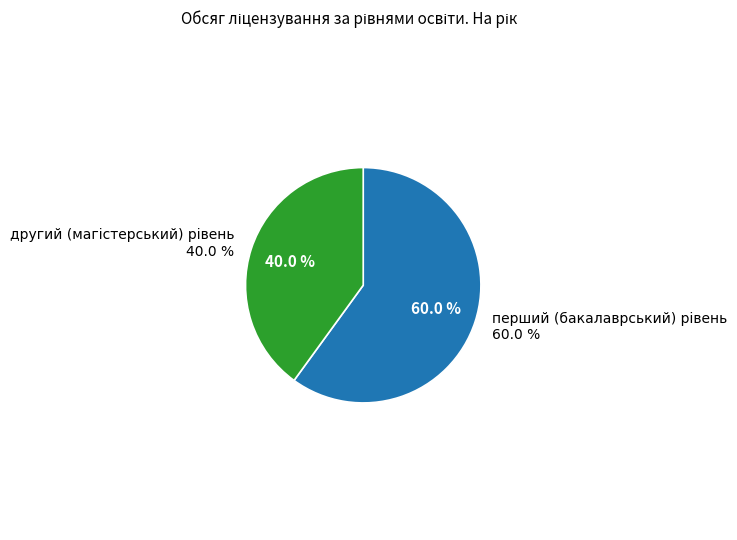

To the nearest percent, what portion does другий (магістерський) рівень represent?

40%